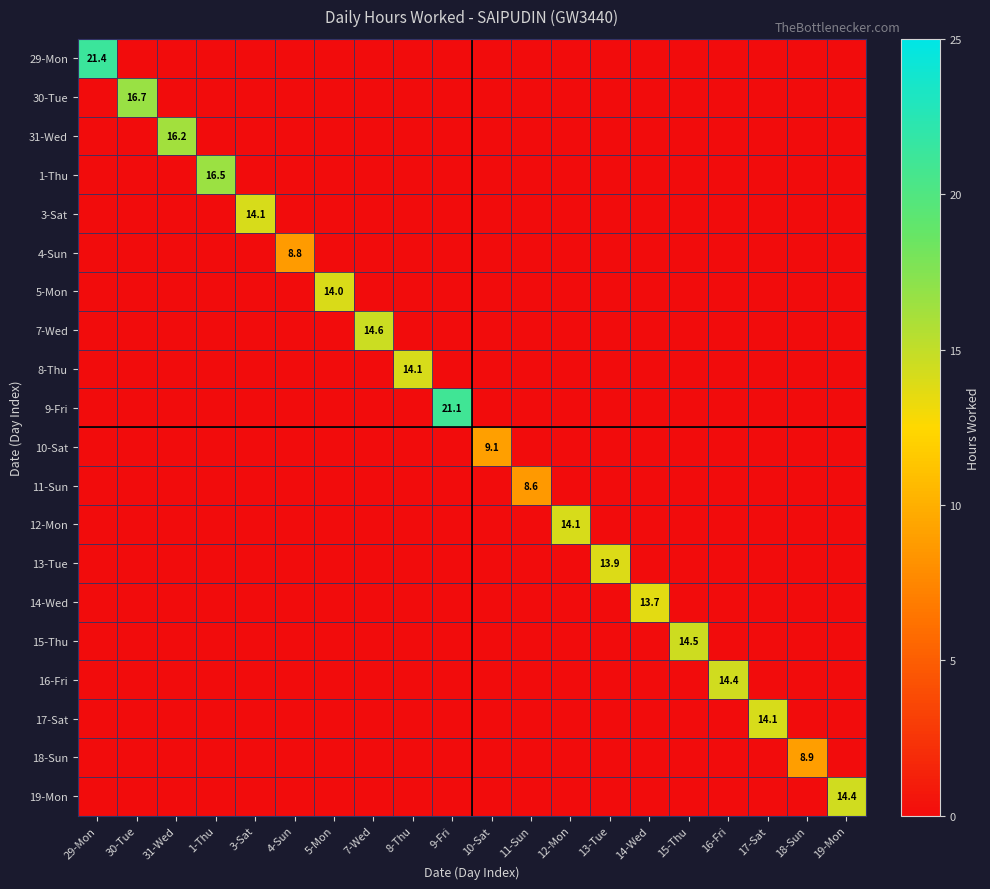

At which label does 17-Sat reach its peak?

17-Sat